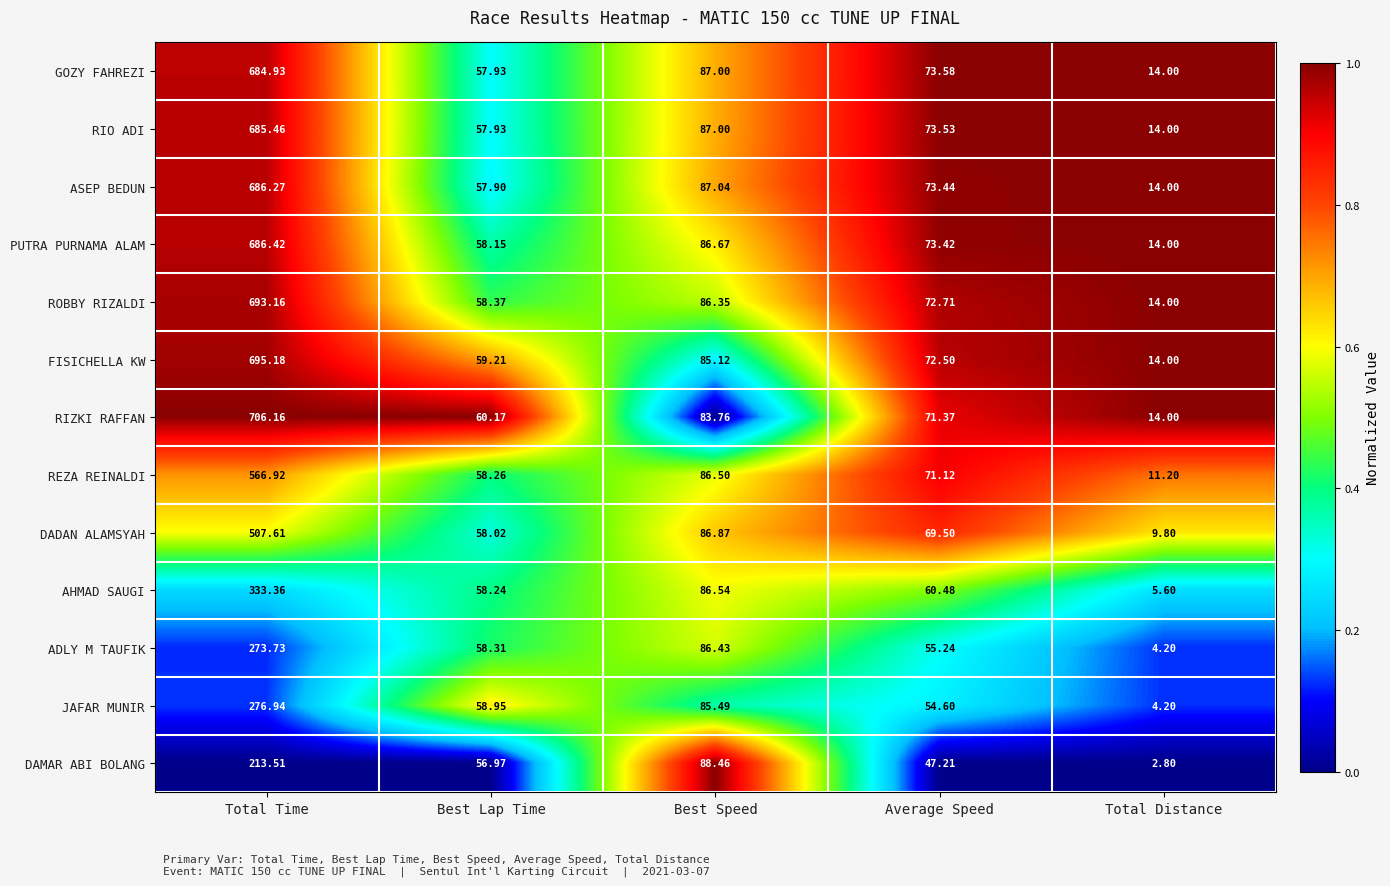

Rank the series at Total Time from lowest to highest value.

DAMAR ABI BOLANG, ADLY M TAUFIK, JAFAR MUNIR, AHMAD SAUGI, DADAN ALAMSYAH, REZA REINALDI, GOZY FAHREZI, RIO ADI, ASEP BEDUN, PUTRA PURNAMA ALAM, ROBBY RIZALDI, FISICHELLA KW, RIZKI RAFFAN